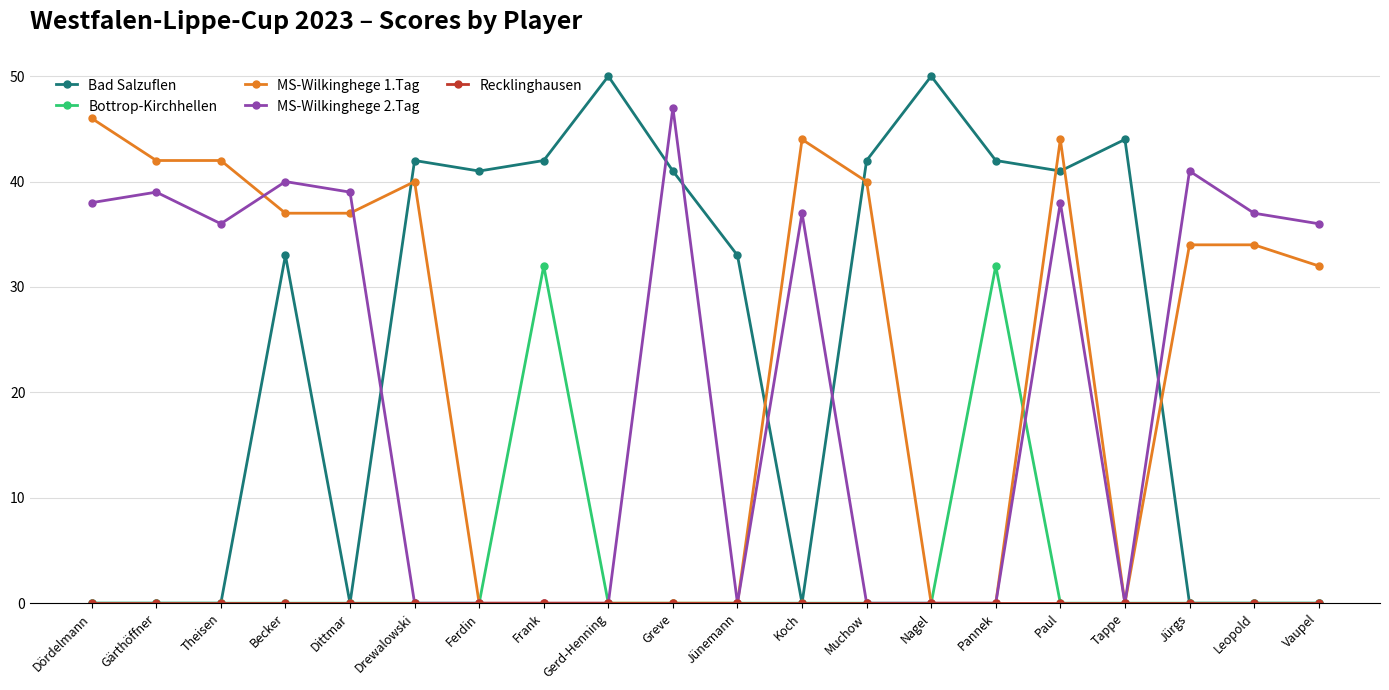

True or false: Bottrop-Kirchhellen has a value of 21 at Koch.

False